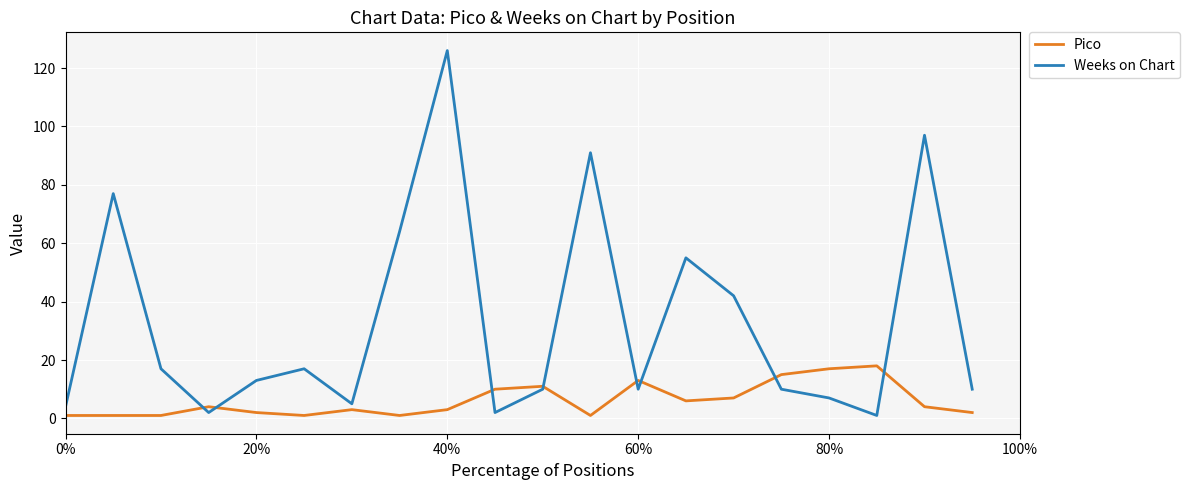

List the series in order of their overall mean, highest first.

Weeks on Chart, Pico